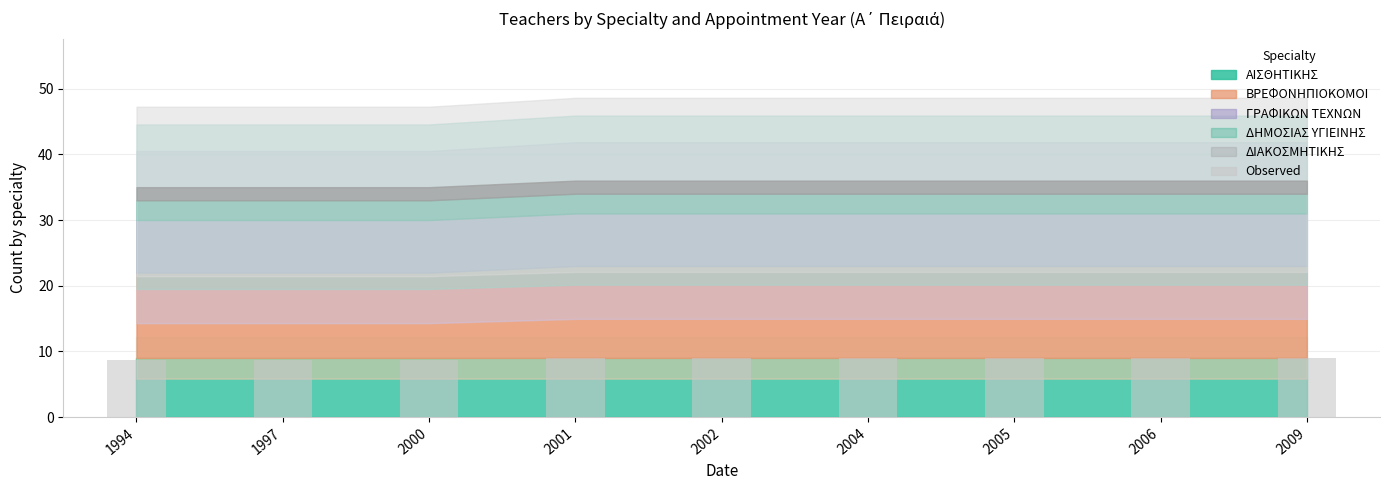

What is the sum of the values at 2005 and 2000?

17.8